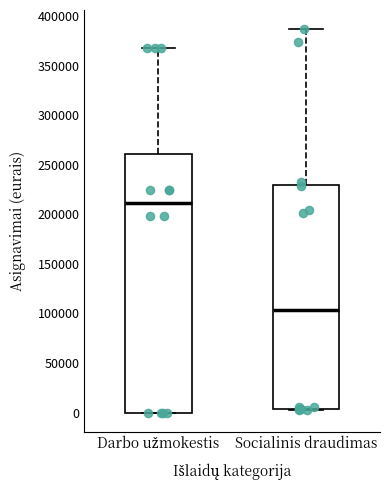

Reading left to right, read every box against the y-axis: the position of its median line, the range the box covers, and the ends of its whiskers. The values are not printed on the chart, so give them approximately, as read against the axis.

Darbo užmokestis: median 210000, box 0 to 260000, whiskers 0 to 370000
Socialinis draudimas: median 105000, box 5000 to 230000, whiskers 5000 to 385000